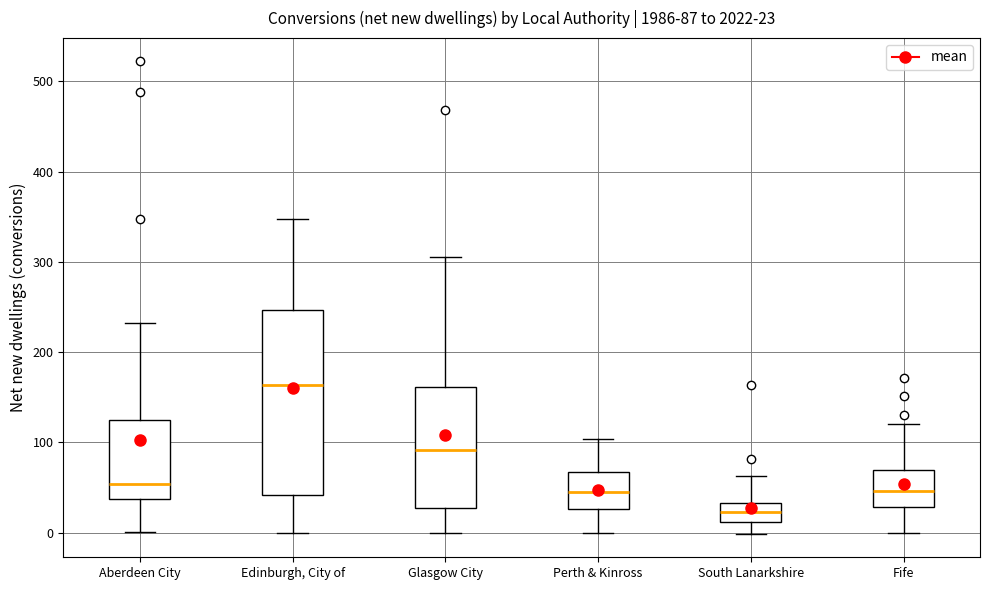

Which box is the tallest, from its lower edge to its upper edge?

Edinburgh, City of